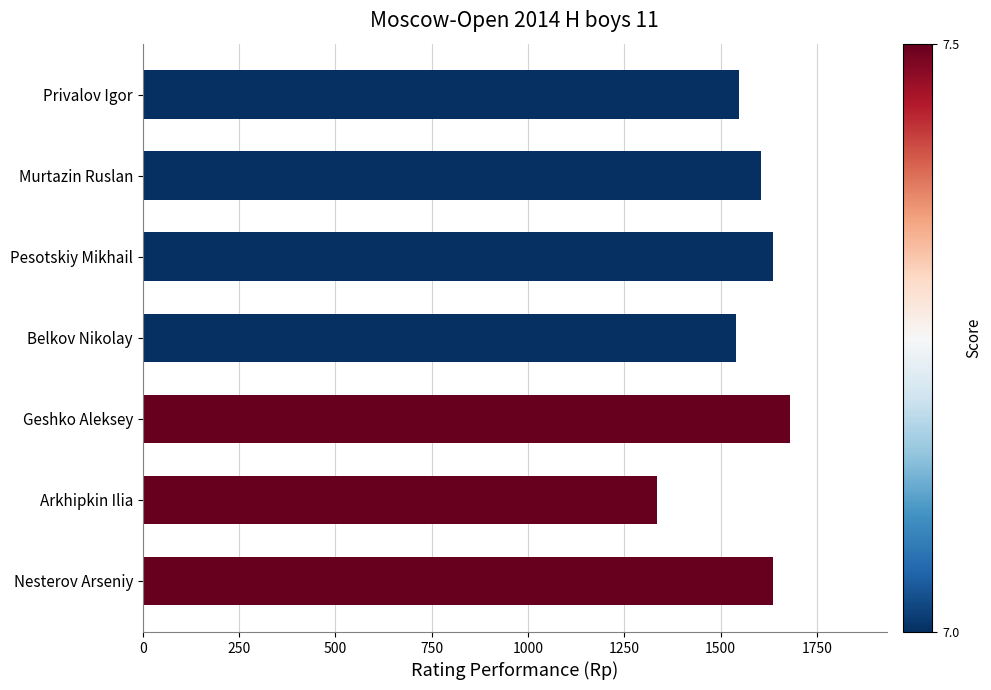

What is the maximum value shown in the chart?

1680